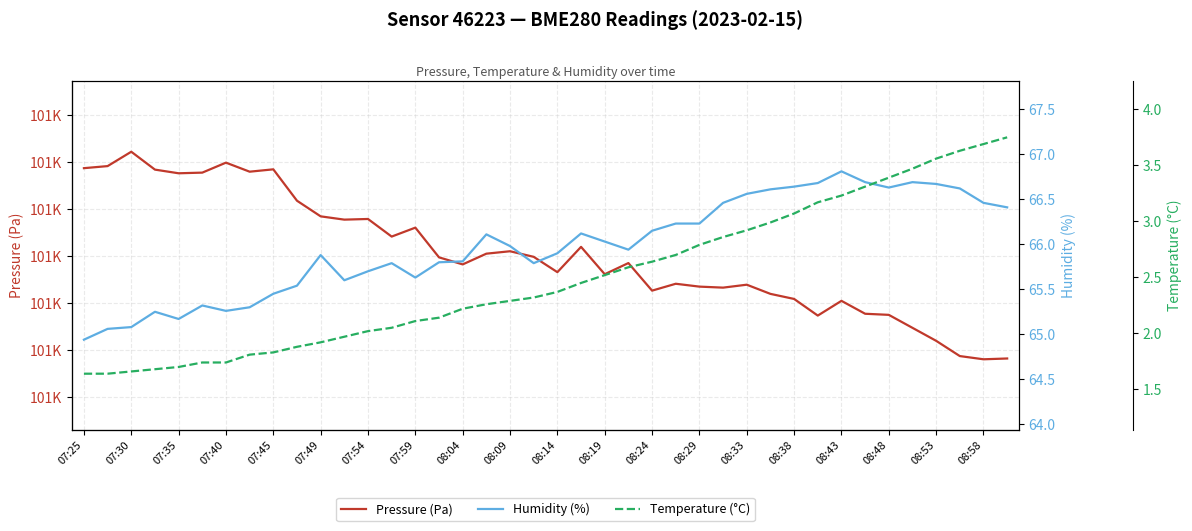

What is the total value across all series at 08:24?

101414.2